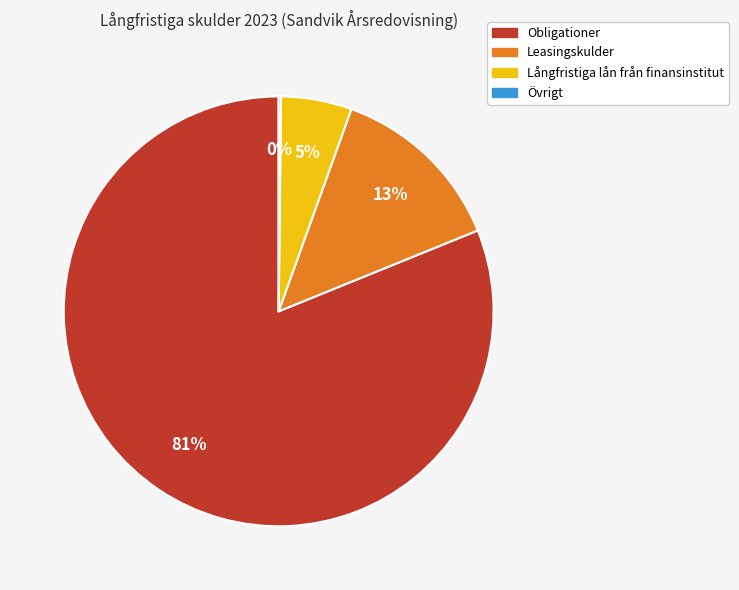

What percentage is the Leasingskulder slice, to the nearest percent?

13%